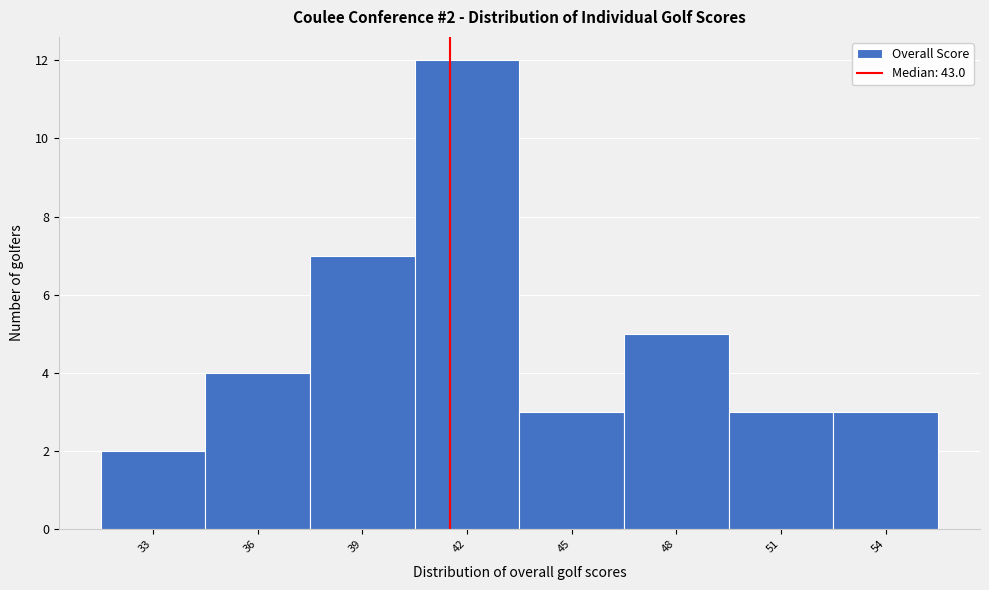

Reading left to right, what are all the values shown in this chart?

2	4	7	12	3	5	3	3